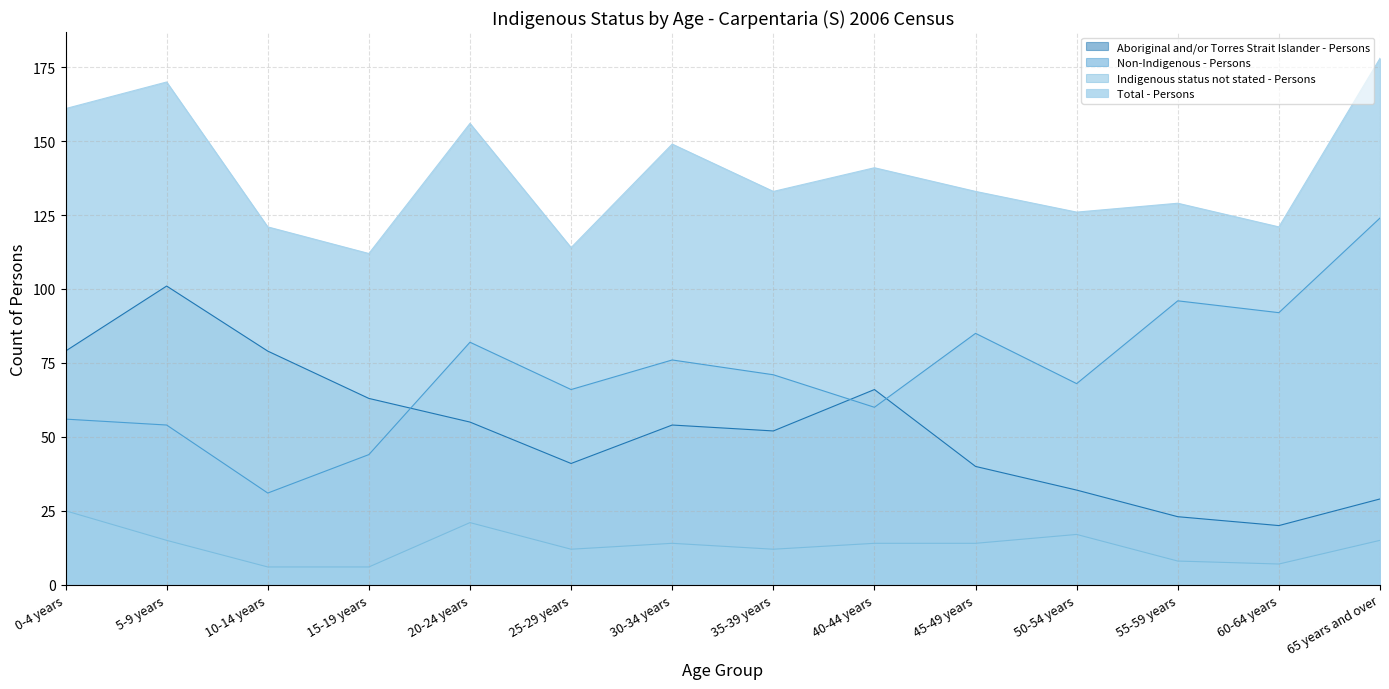

True or false: Aboriginal and/or Torres Strait Islander - Persons and Total - Persons intersect in this chart.

False